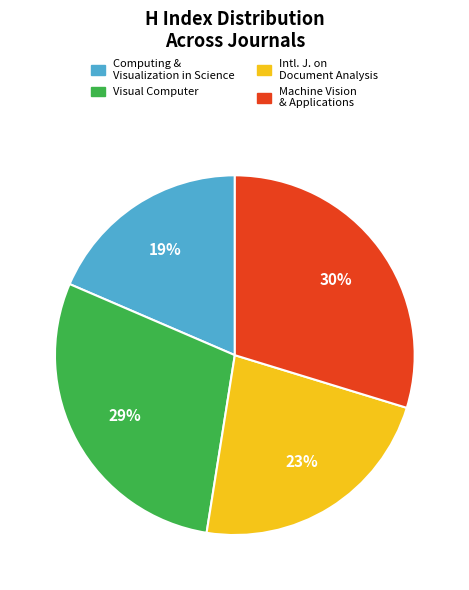

How many slices are in this pie chart?

4